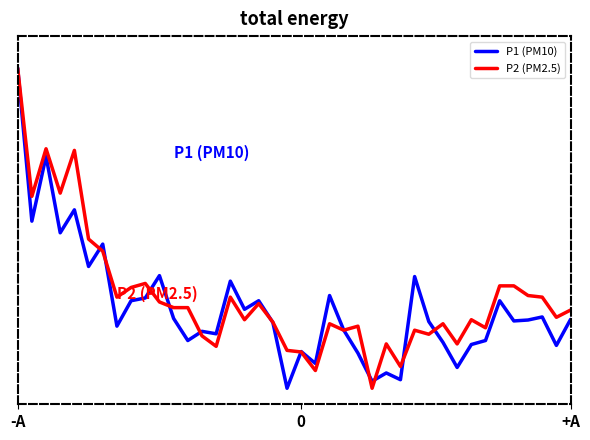

Where do P1 (PM10) and P2 (PM2.5) first cross each other?

5 and 6